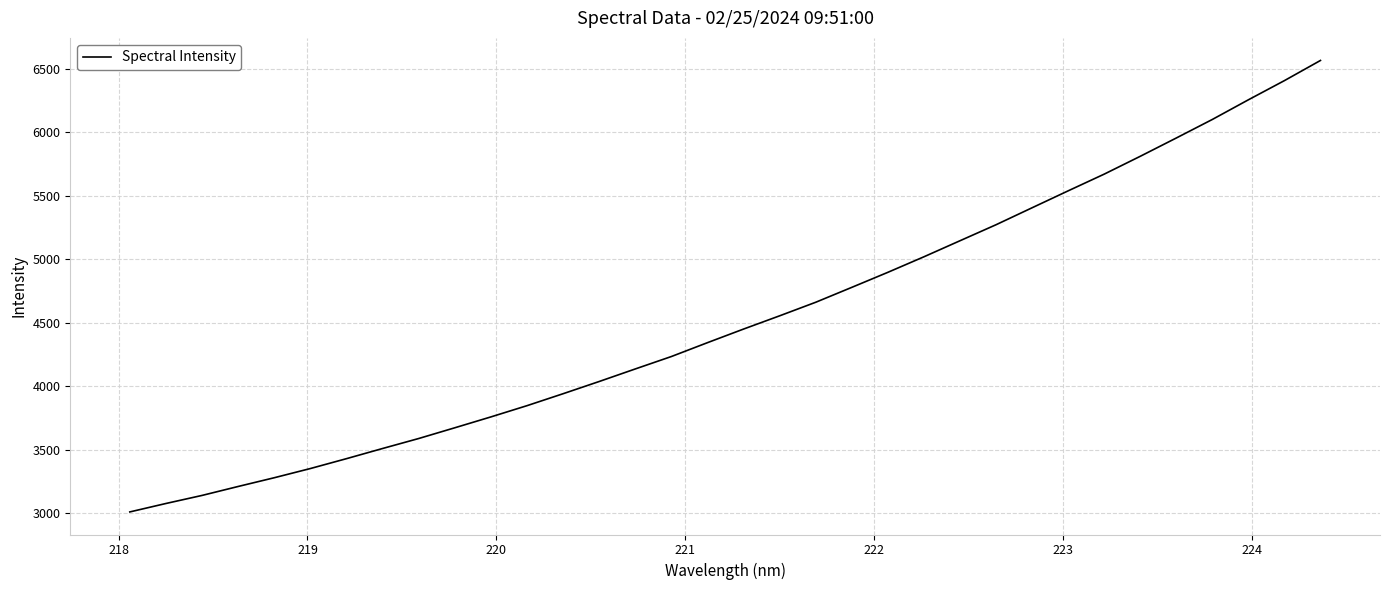

What is the smallest value displayed?

3008.6